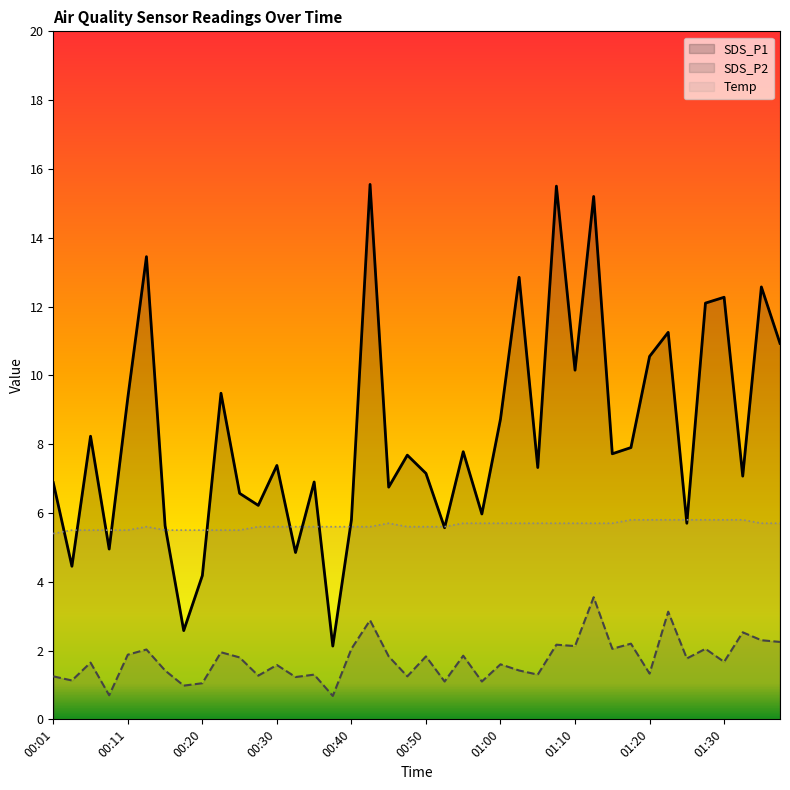

What is the label of the 17th point from the left?

00:40